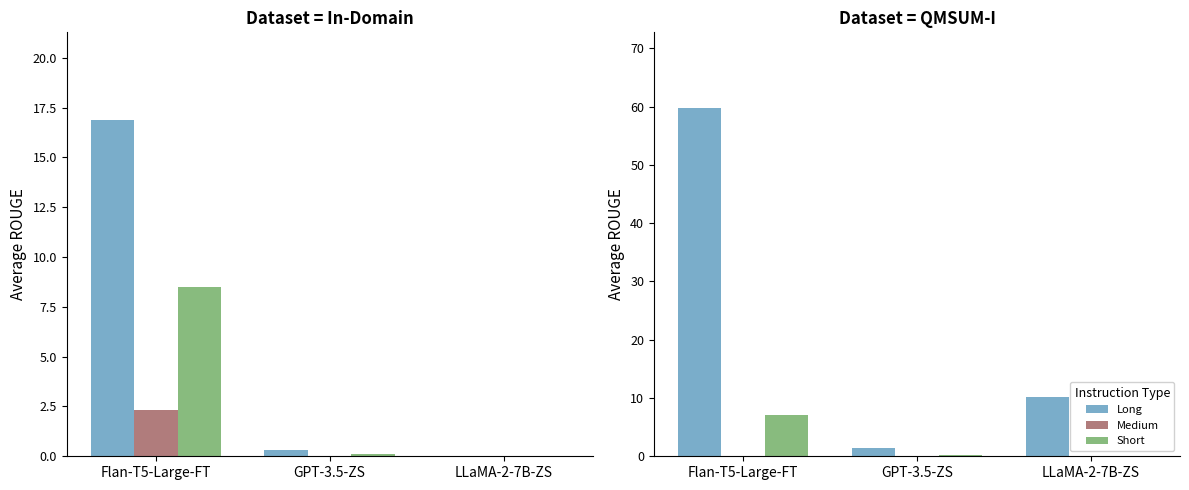

What is the total value across all series at LLaMA-2-7B-ZS?

10.2